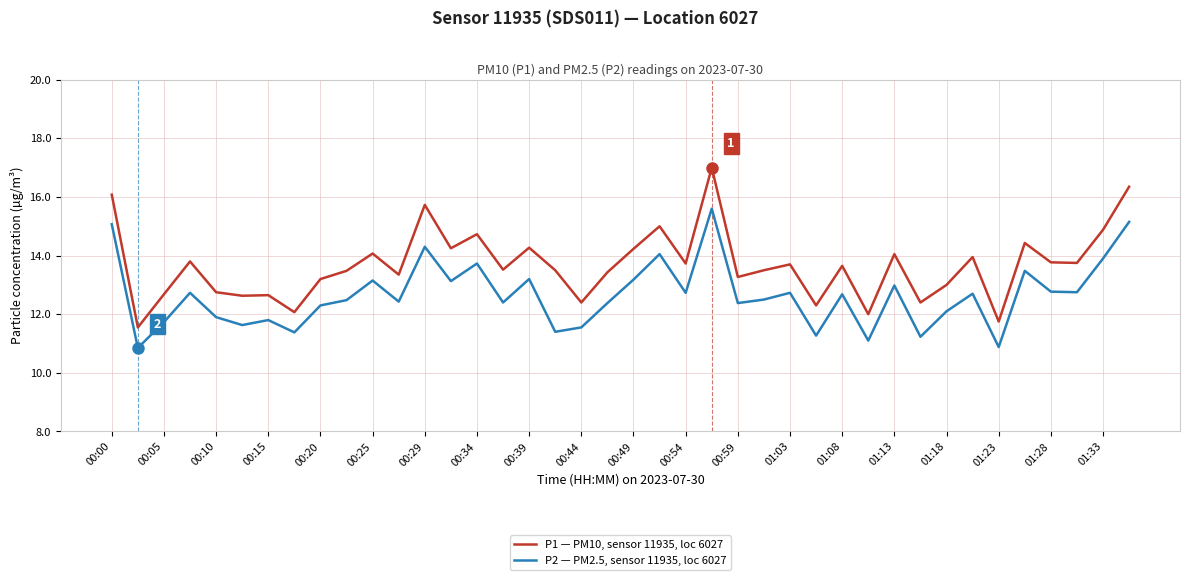

True or false: P1 — PM10, sensor 11935, loc 6027 has more than 0 interior local peaks.

True